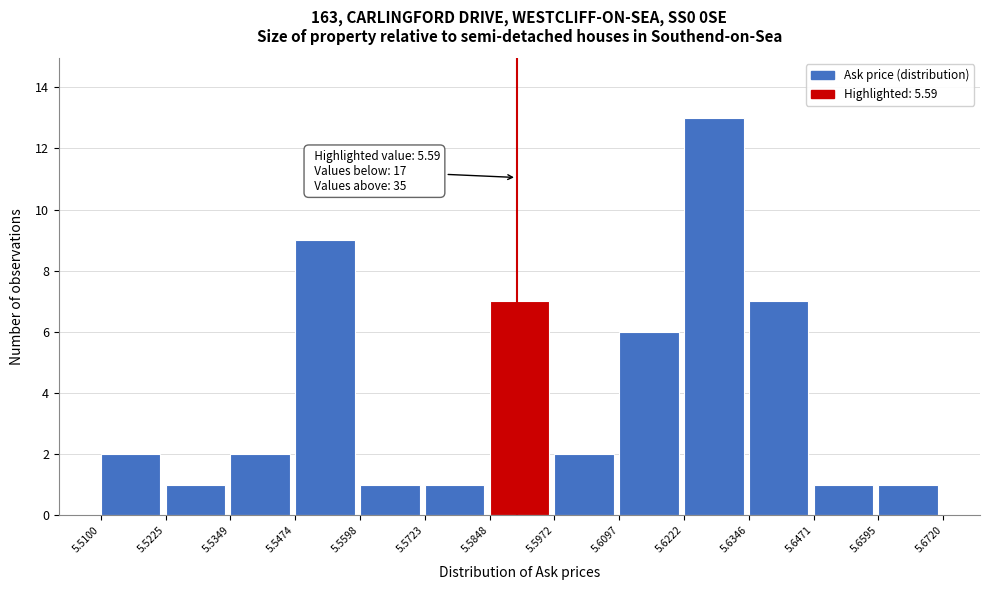

Which range on the x-axis has the tallest bar?

5.6222 to 5.6346